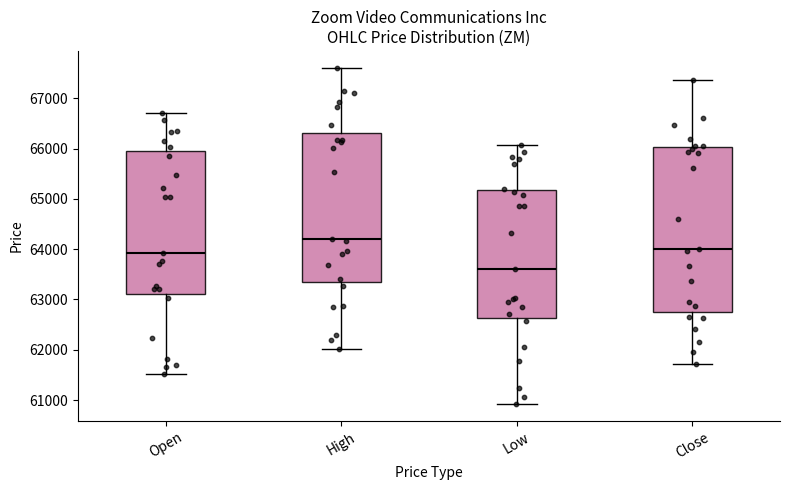

Reading left to right, transcribe this box plot: for each box, give where its median line is, the range the box spans, and where its two whiskers end, as read against the y-axis. The values are not printed on the chart, so give them approximately, as read against the axis.

Open: median 63900, box 63100 to 65900, whiskers 61500 to 66700
High: median 64200, box 63300 to 66300, whiskers 62000 to 67600
Low: median 63600, box 62600 to 65200, whiskers 60900 to 66100
Close: median 64000, box 62800 to 66000, whiskers 61700 to 67400